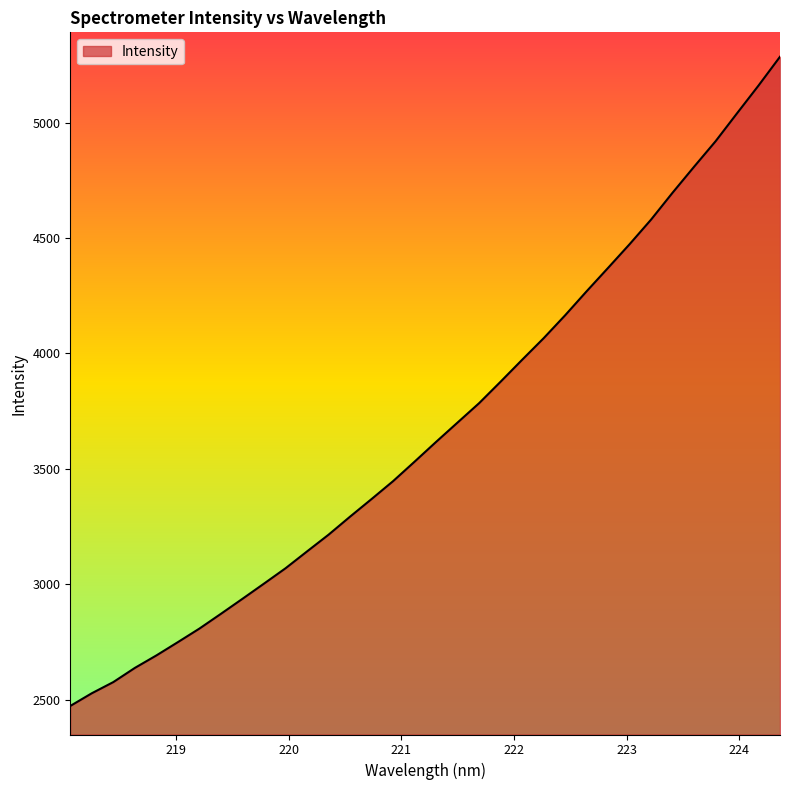

What is the minimum value shown in the chart?

2473.1